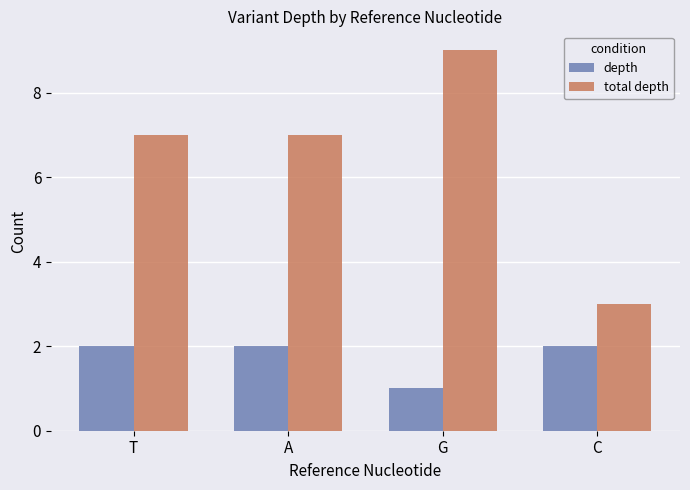

What is the difference between the highest and lowest values at C?

1